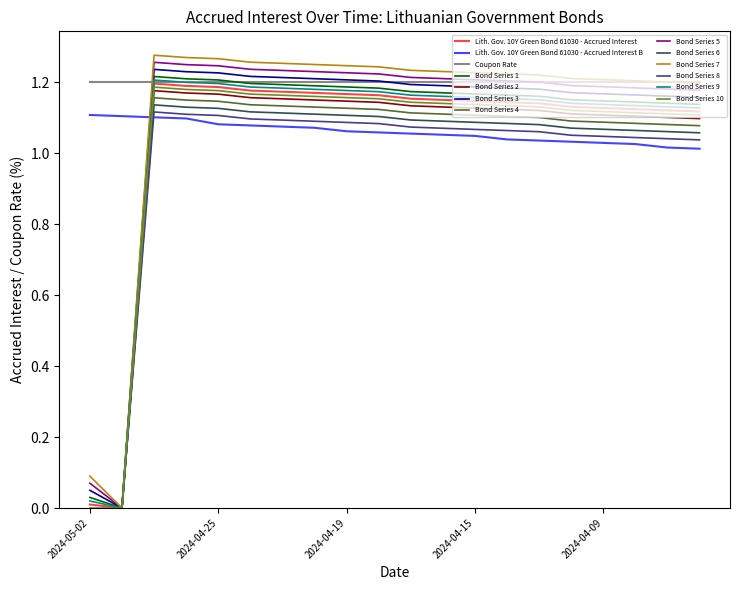

The Bond Series 9 series shows 0.7 at 2024-04-25. True or false?

False